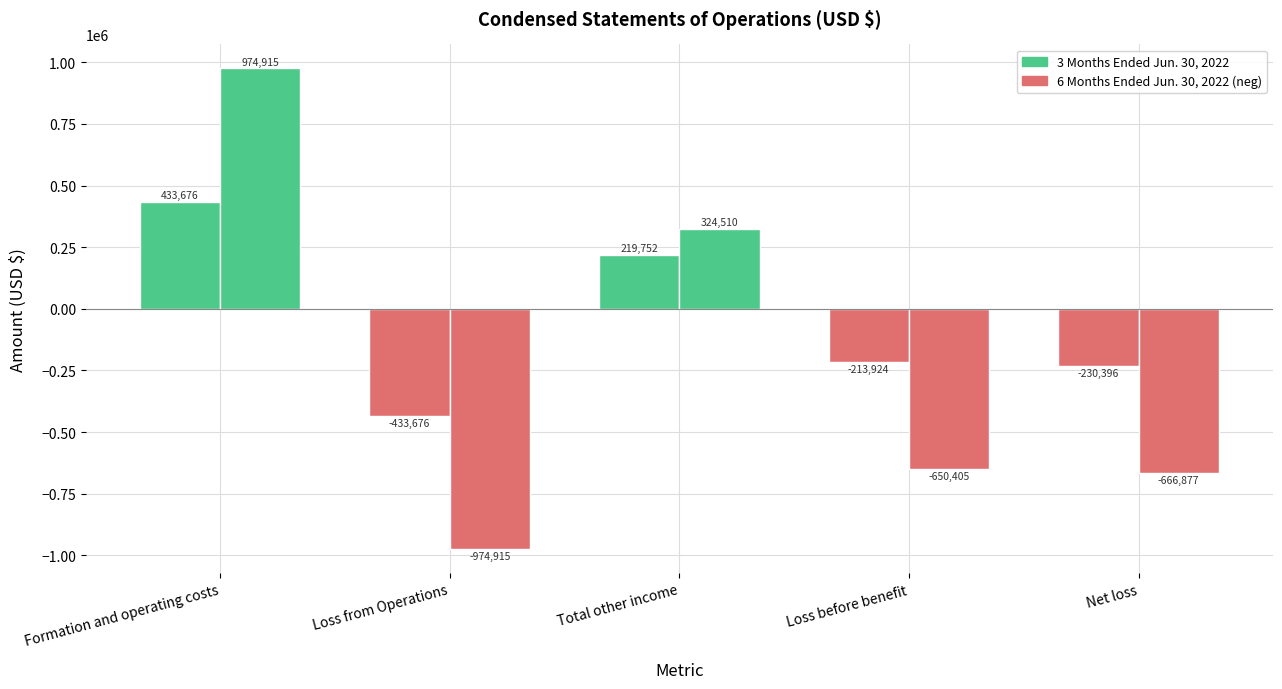

Is the value of 3 Months Ended Jun. 30, 2022 at Net loss greater than the value of 6 Months Ended Jun. 30, 2022 at Loss from Operations?

Yes